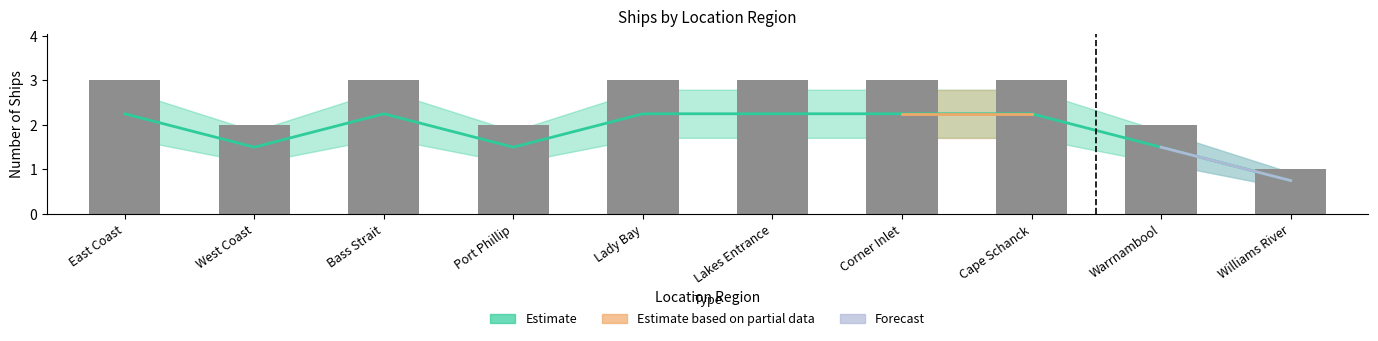

What is the label of the 10th bar from the left?

Williams River